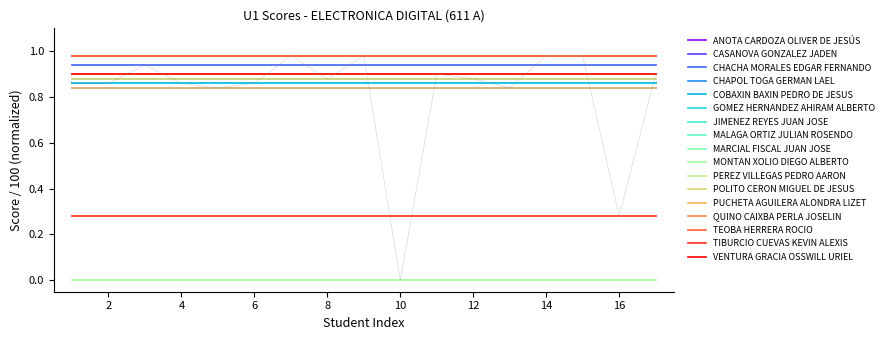

True or false: the data shows -0.4 at 10.

False